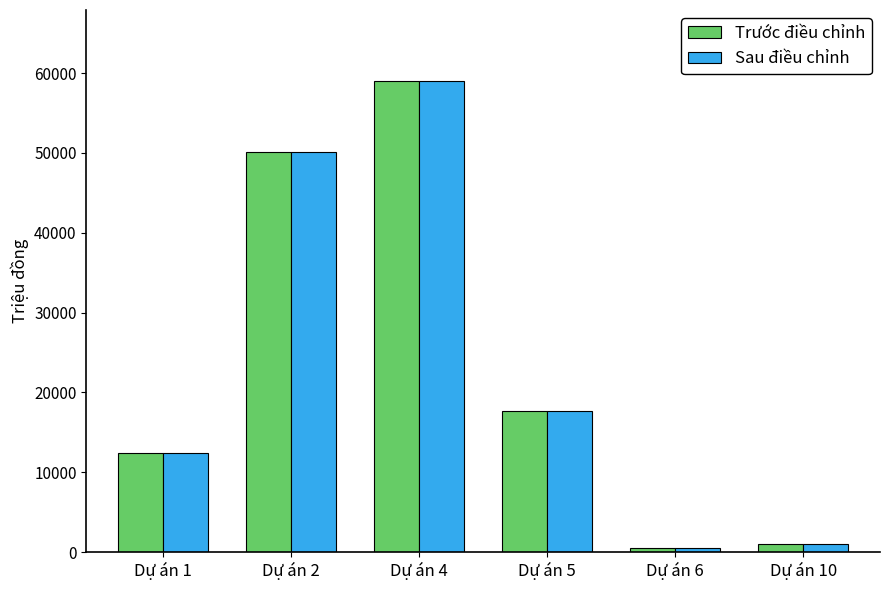

Reading right to left, what are all the values shown in this chart?

Trước điều chỉnh: Dự án 10=1047	Dự án 6=486	Dự án 5=17741	Dự án 4=59043	Dự án 2=50171	Dự án 1=12398
Sau điều chỉnh: Dự án 10=1047	Dự án 6=486	Dự án 5=17741	Dự án 4=59043	Dự án 2=50171	Dự án 1=12398